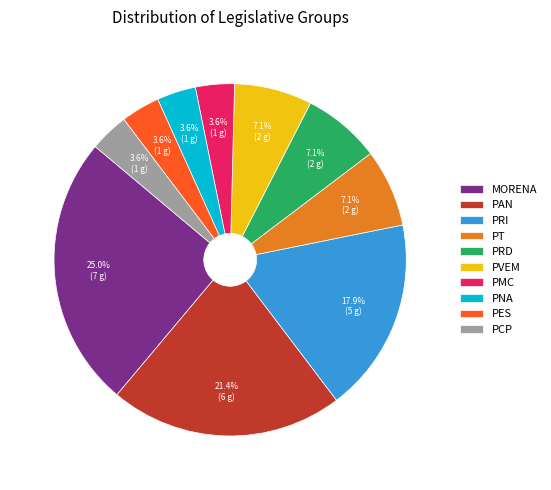

How many segments does this pie chart have?

10